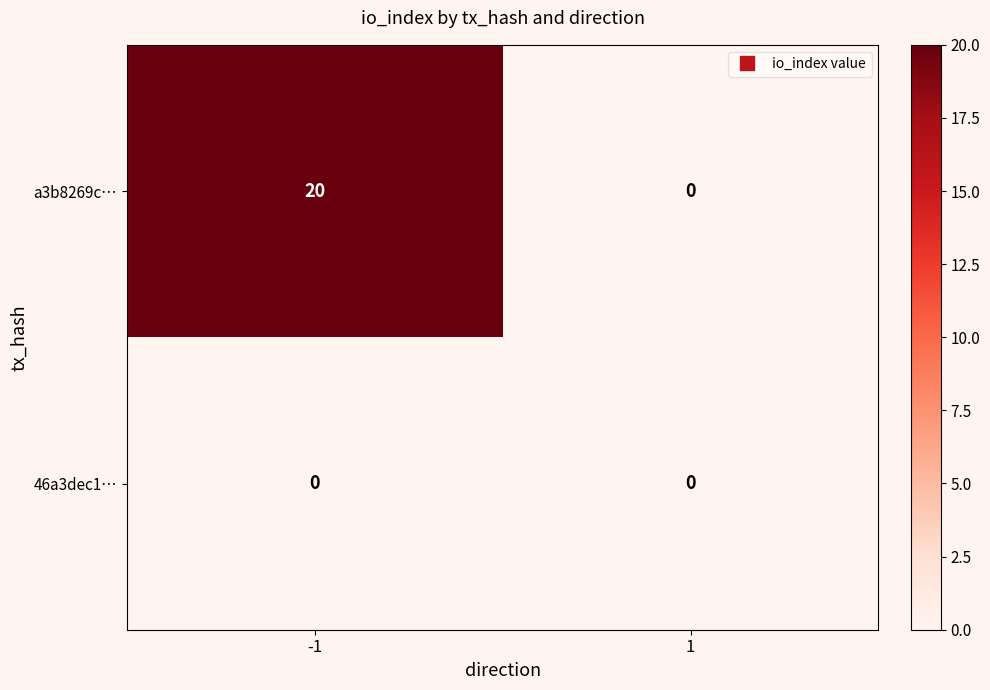

How many series are shown in this chart?

2